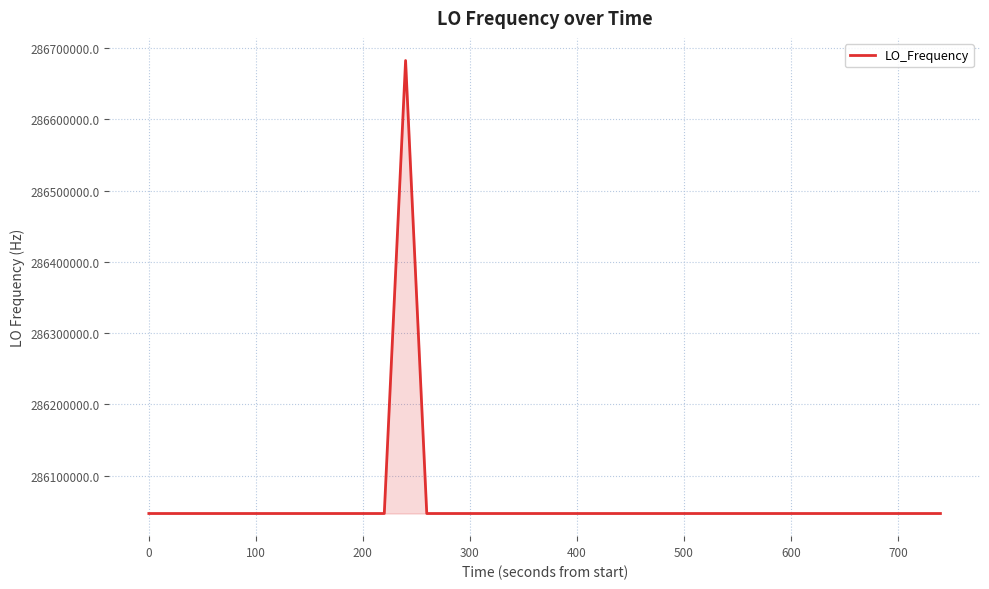

What is the maximum value shown in the chart?

286682703.9